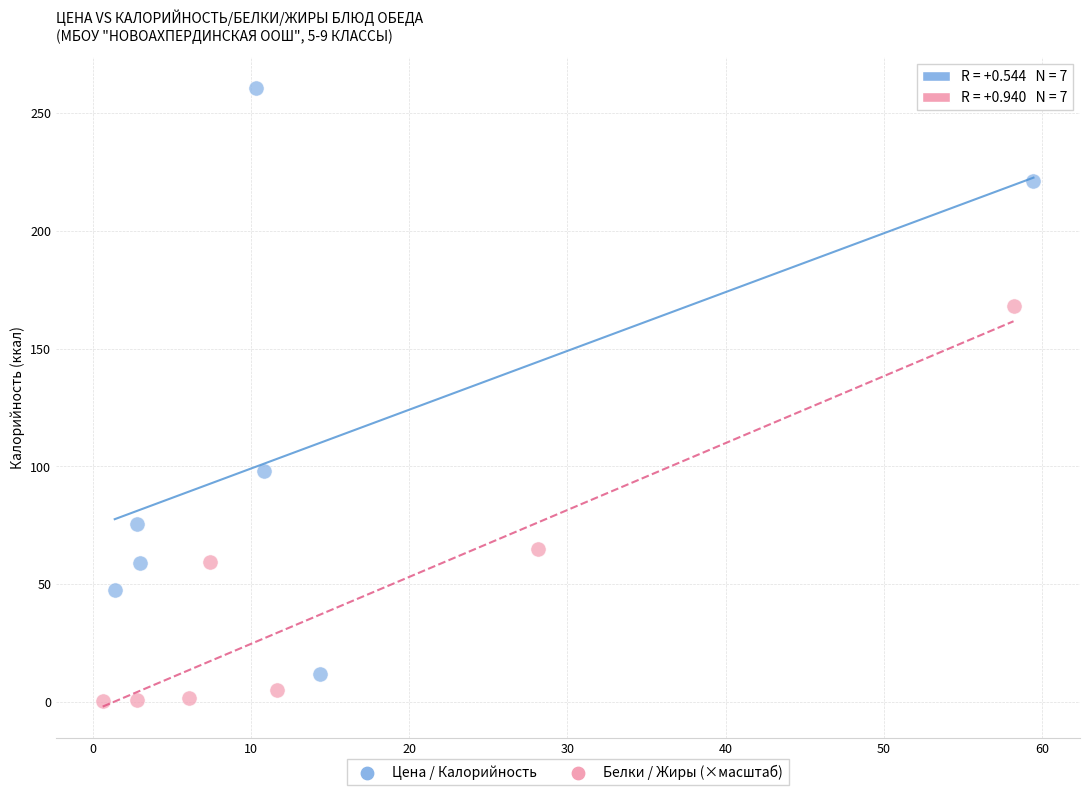

Which series contains the lowest Y value?

Белки / Жиры (×масштаб)